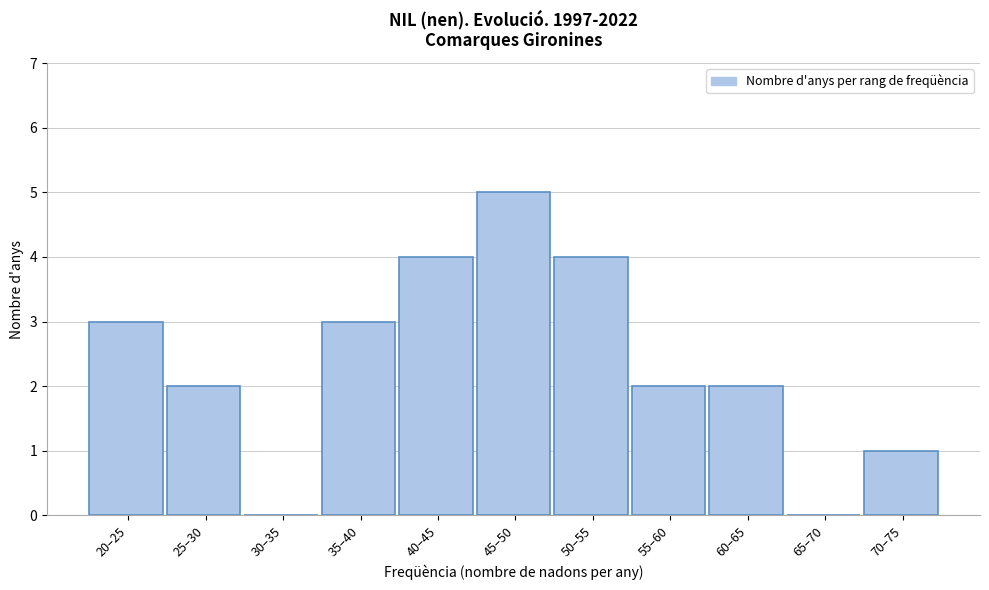

Reading left to right, transcribe all the data shown in this chart.

20–25=3	25–30=2	30–35=0	35–40=3	40–45=4	45–50=5	50–55=4	55–60=2	60–65=2	65–70=0	70–75=1